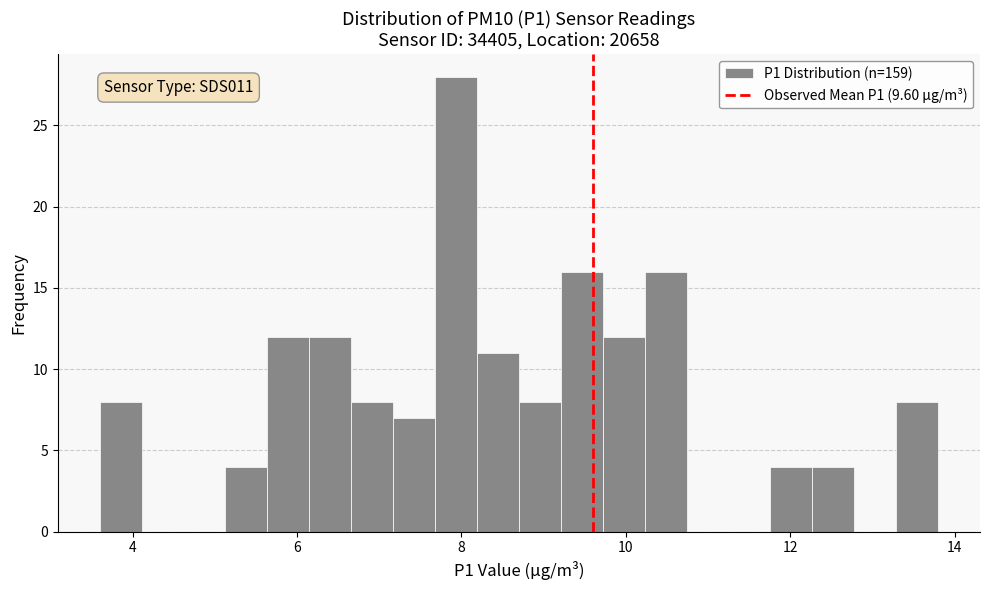

Around what value on the x-axis is the tallest bar? Give the approximate position of its centre, as read against the axis.

8.0